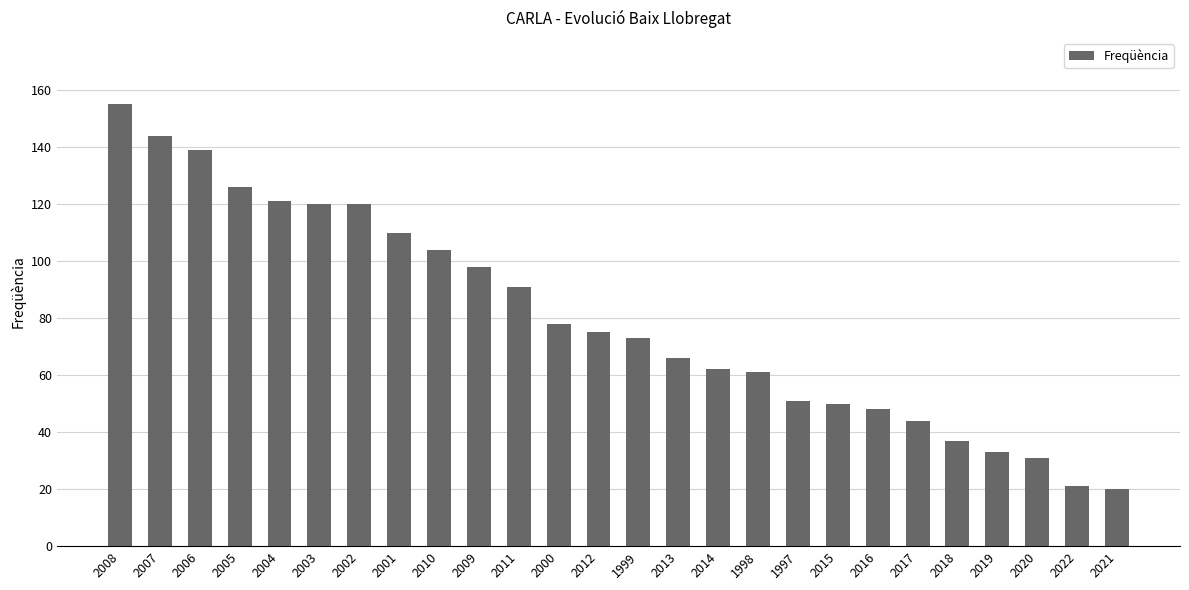

How many data points does each series have?

26